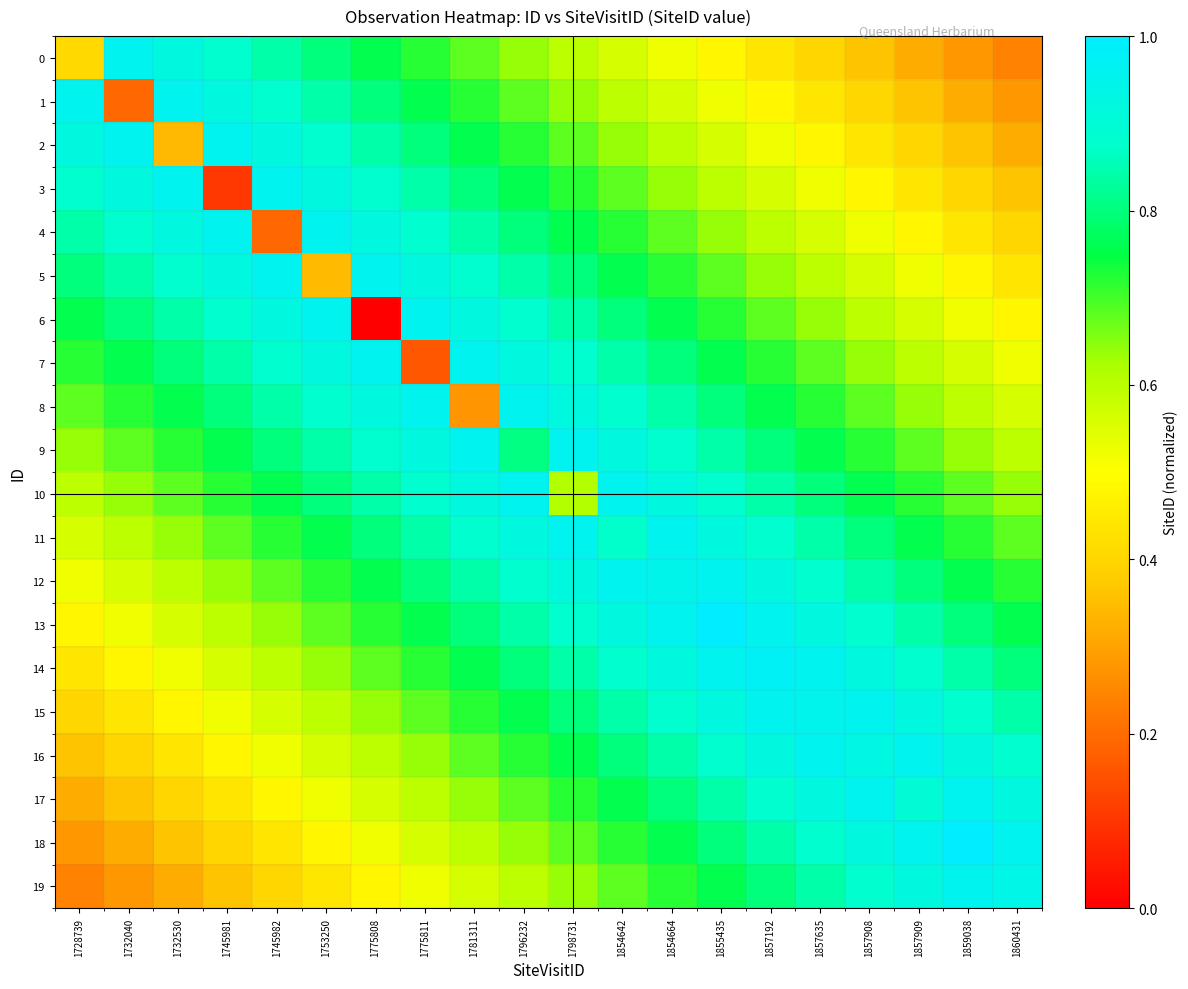

Rank the series at 1857909 from lowest to highest value.

0, 1, 2, 3, 4, 5, 6, 7, 8, 9, 10, 11, 12, 13, 14, 17, 15, 19, 16, 18